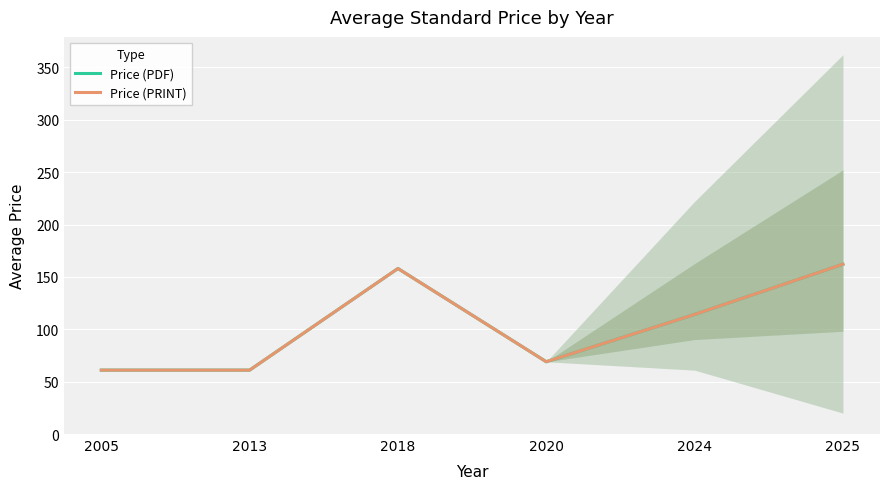

List the series in order of their peak value, highest first.

Price (PDF), Price (PRINT)